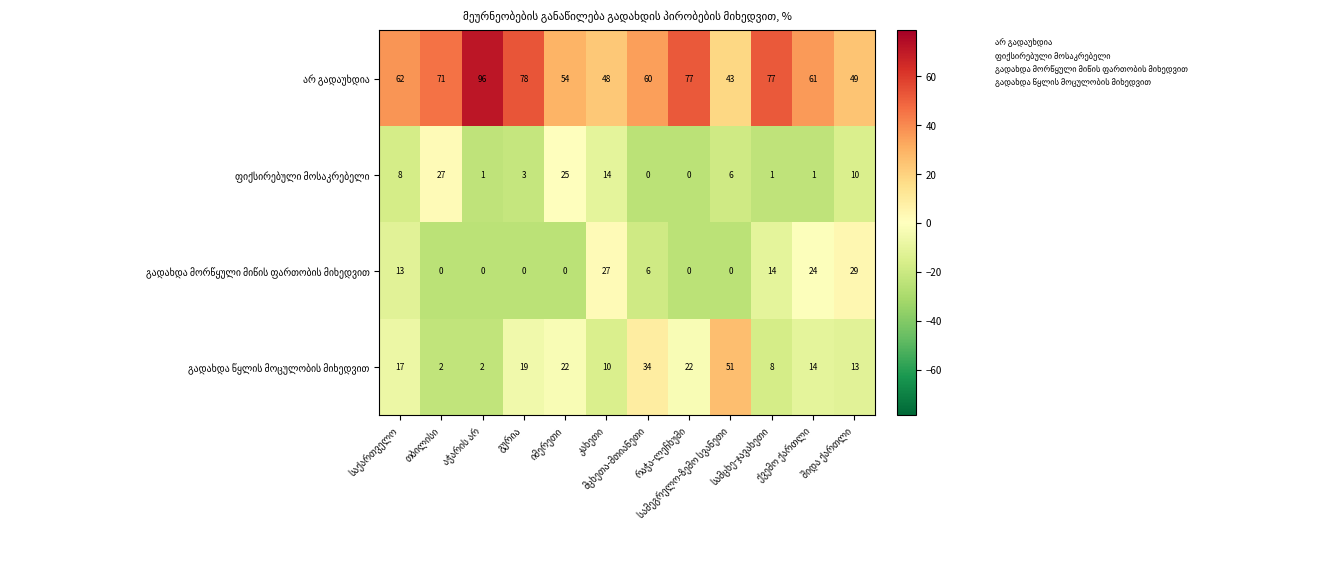

How many data points does each series have?

12